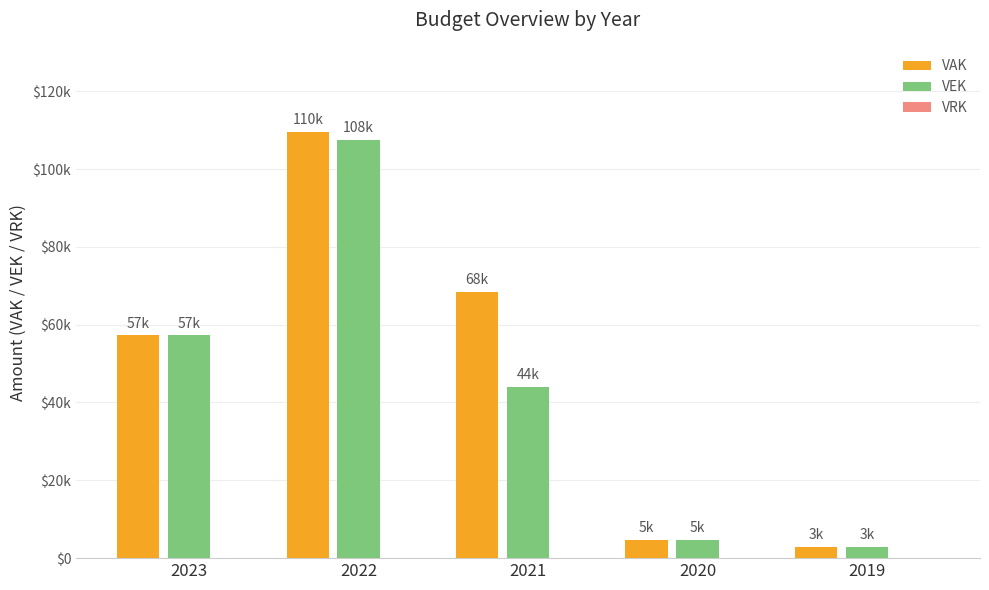

Between 2022 and 2020, which series saw the biggest shift?

VAK